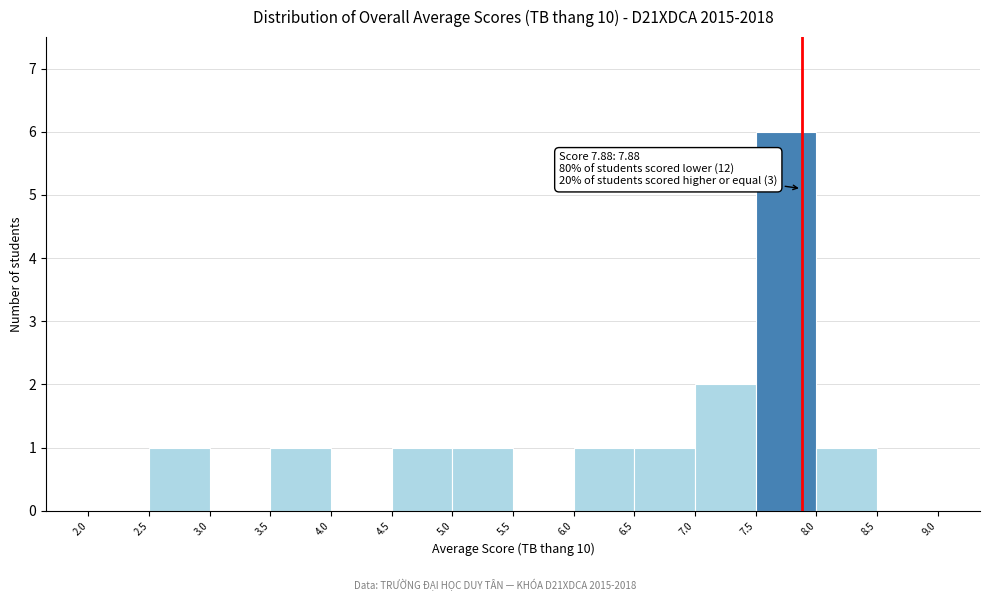

Over which range of the x-axis is the bar tallest?

7.5 to 8.0